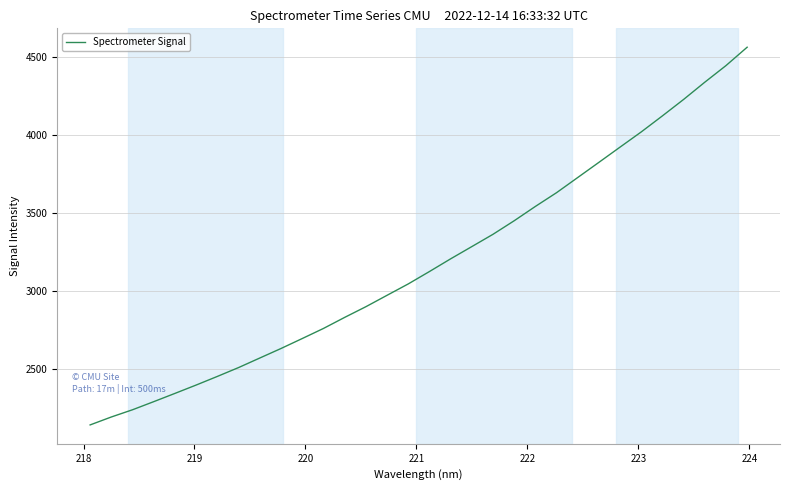

Is this an area chart (filled region under the line)?

No